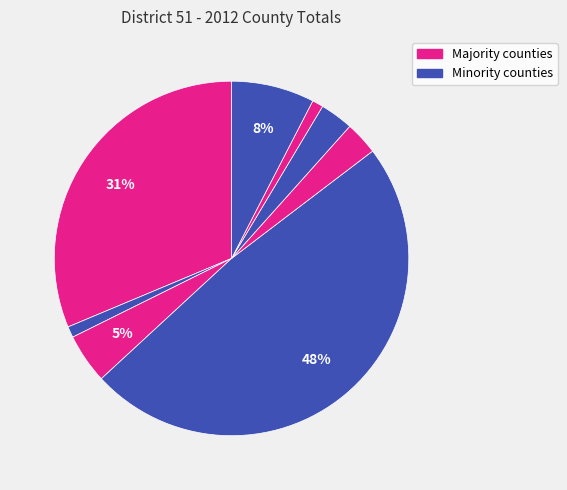

To the nearest percent, what is the average slice percentage?

12%